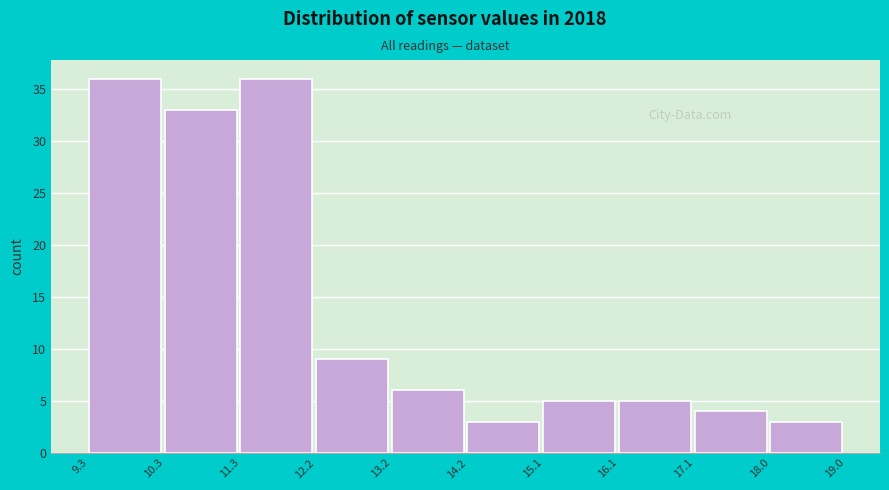

Reading left to right, transcribe this chart: for each bar, give the range it covers on the x-axis and its height. The values are not printed on the chart, so give them approximately, as read against the axis.

9.3 to 10.3: 36
10.3 to 11.3: 33
11.3 to 12.2: 36
12.2 to 13.2: 9
13.2 to 14.2: 6
14.2 to 15.1: 3
15.1 to 16.1: 5
16.1 to 17.1: 5
17.1 to 18.0: 4
18.0 to 19.0: 3